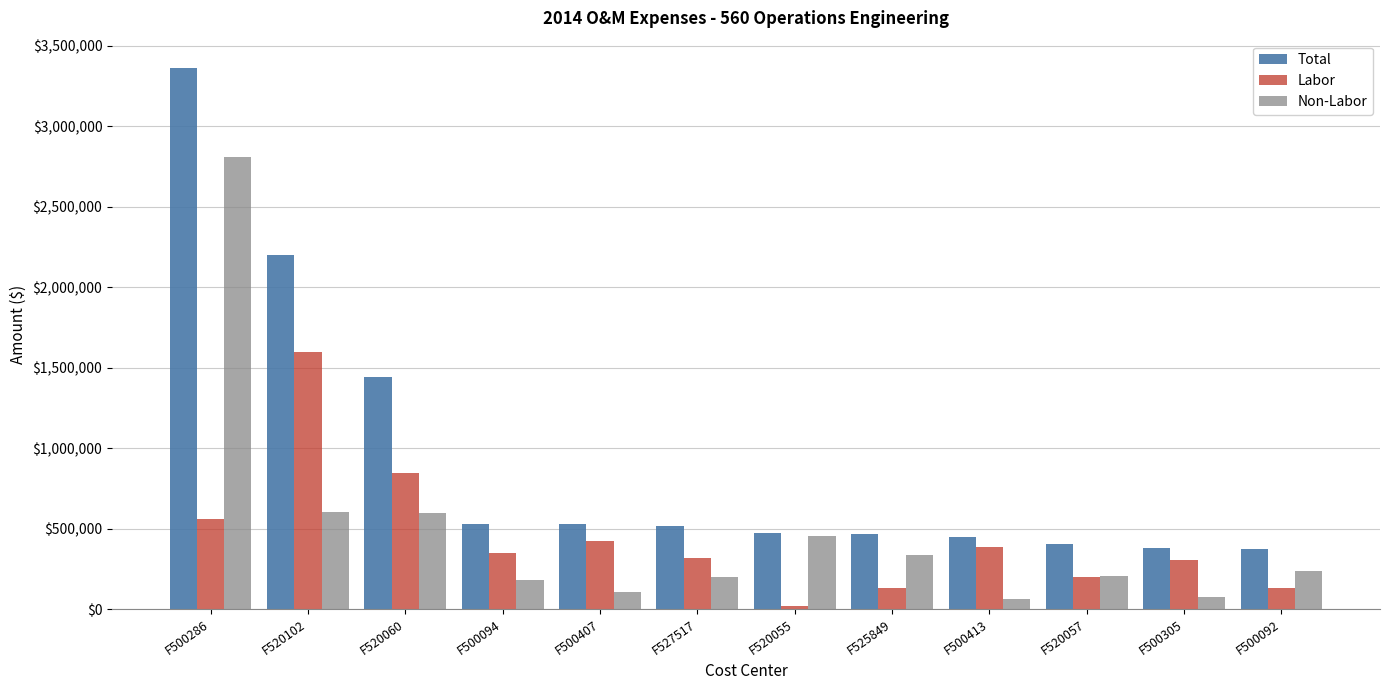

Which series changed the most between F500413 and F500092?

Labor